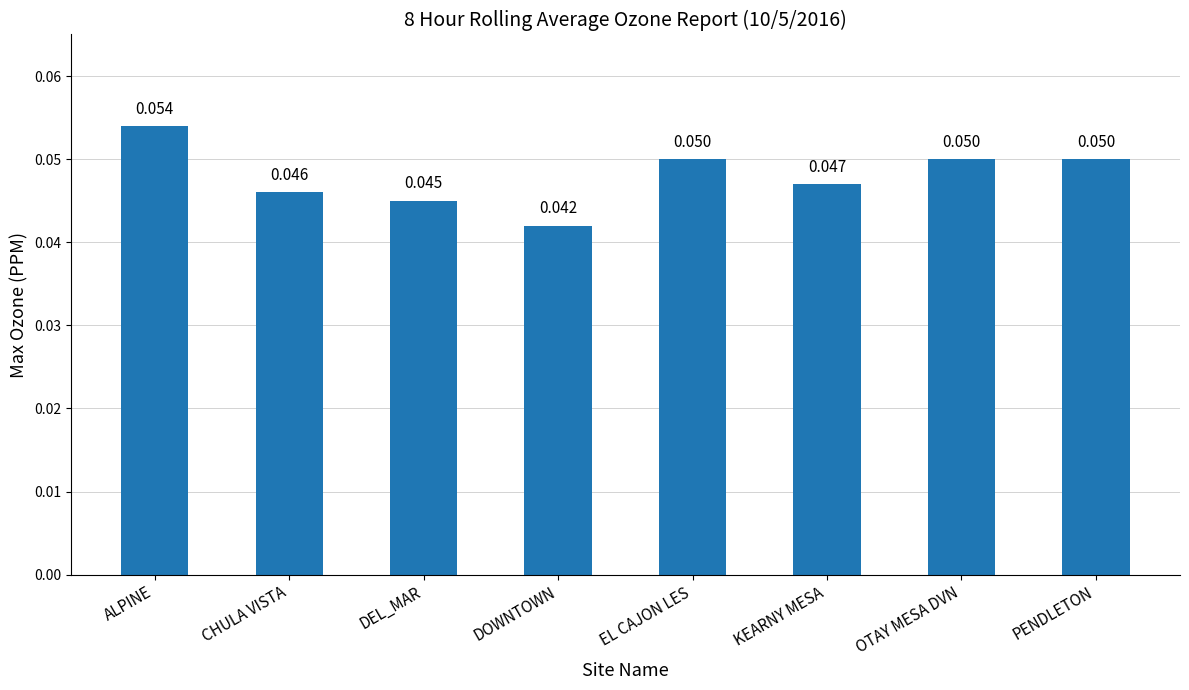

Which category has the highest value across all series?

ALPINE